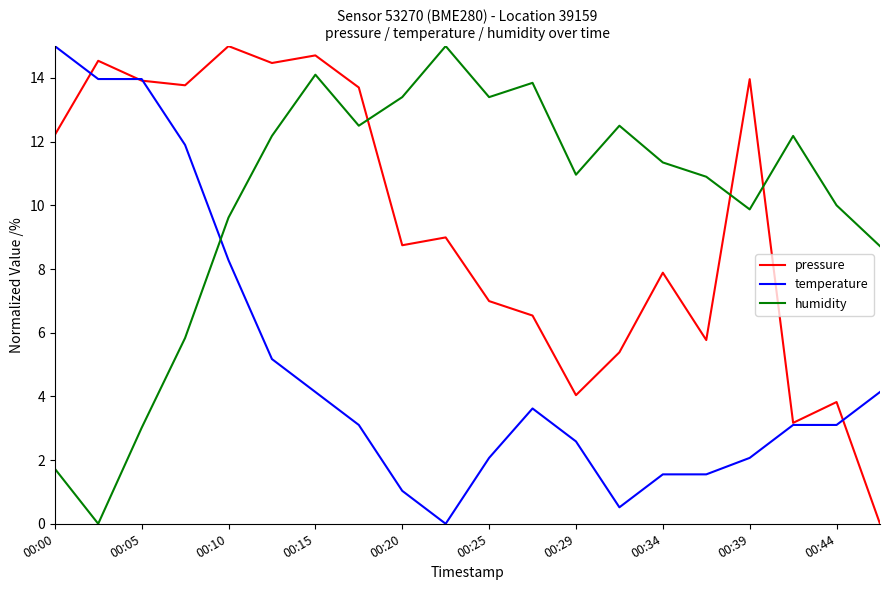

Which series has the largest total across all categories?

humidity